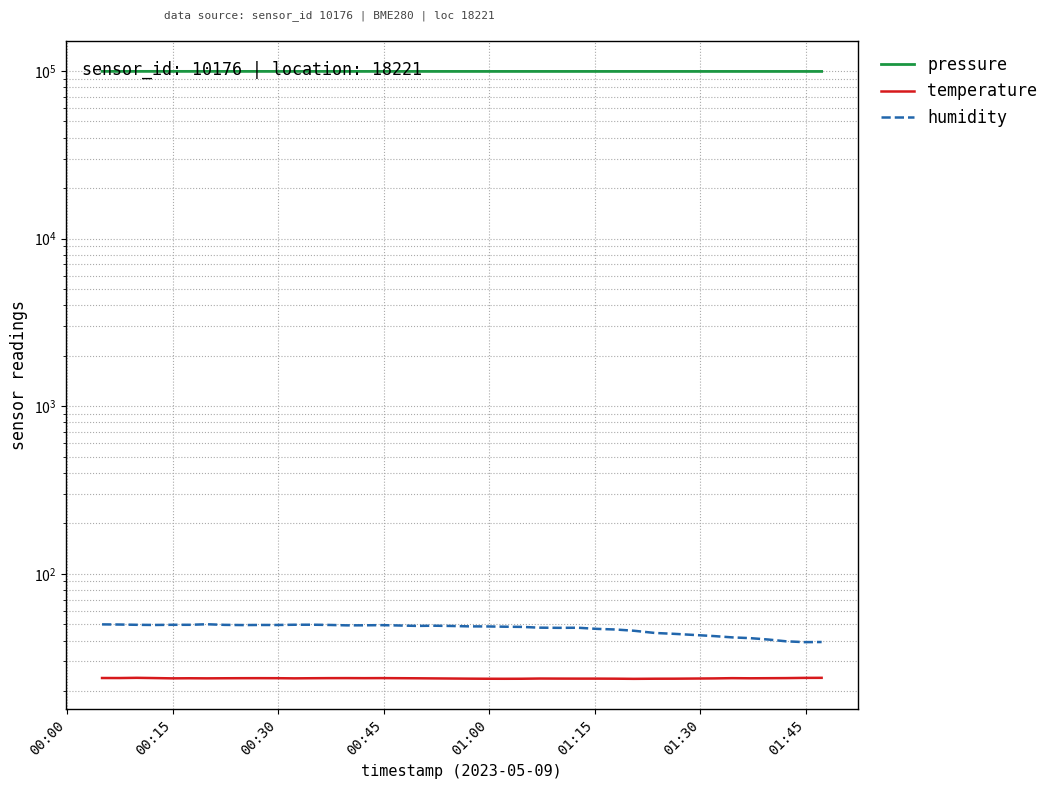

True or false: humidity and temperature intersect in this chart.

False